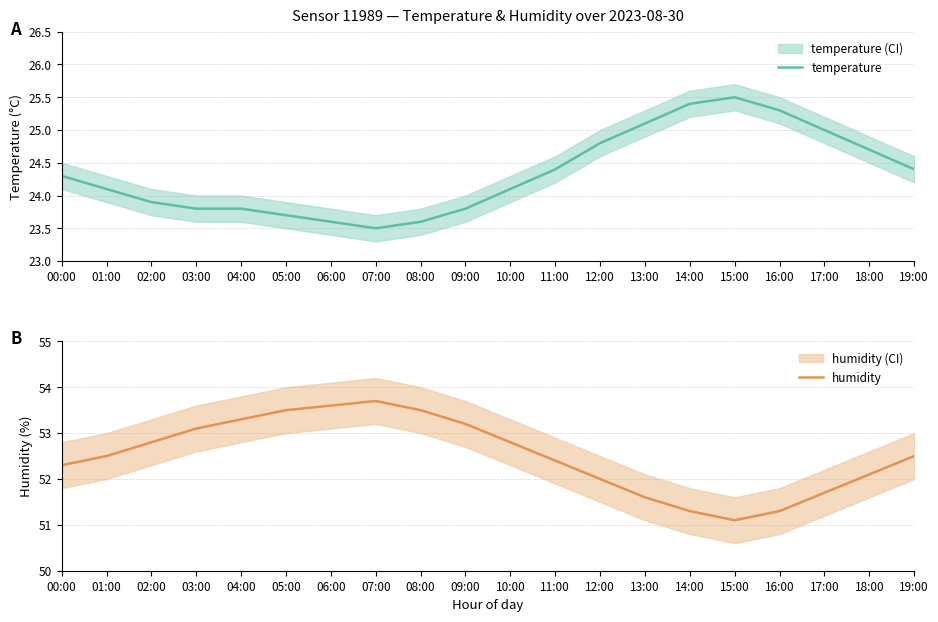

At which label does temperature first exceed 24?

00:00